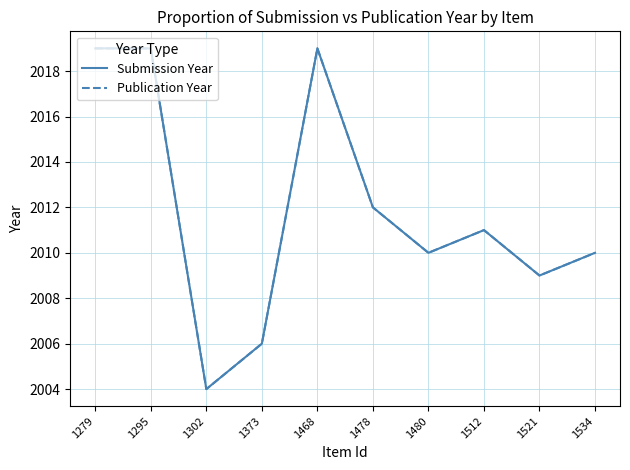

In Submission Year, how many points are higher than both neighbors (excluding endpoints)?

2